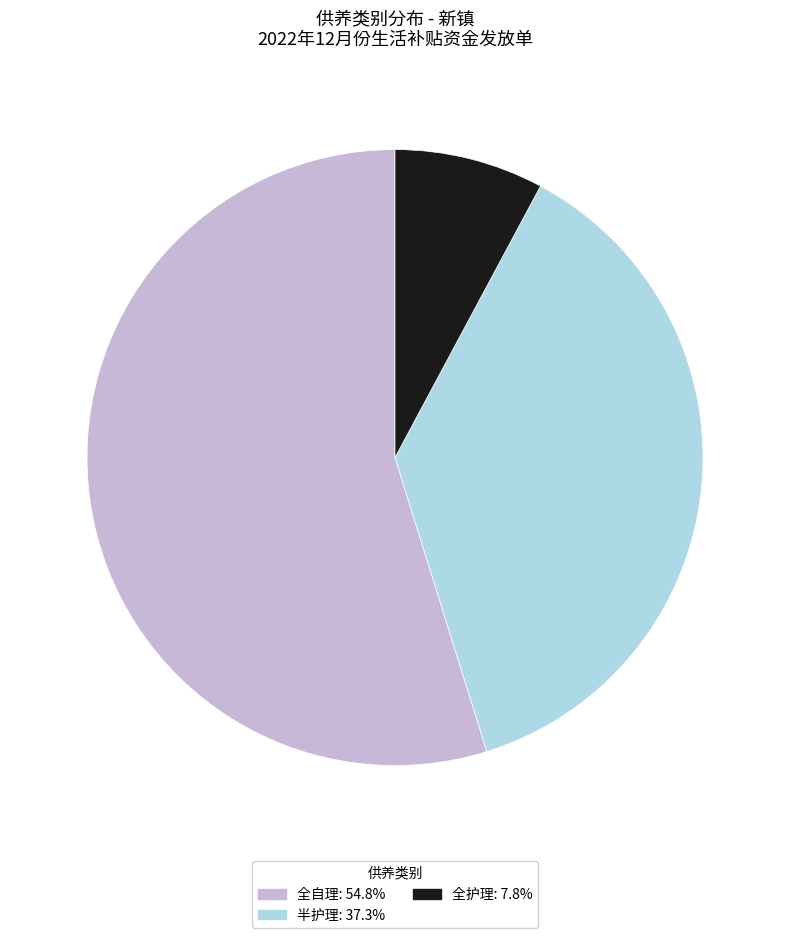

Between 全自理 and 半护理, which is larger?

全自理